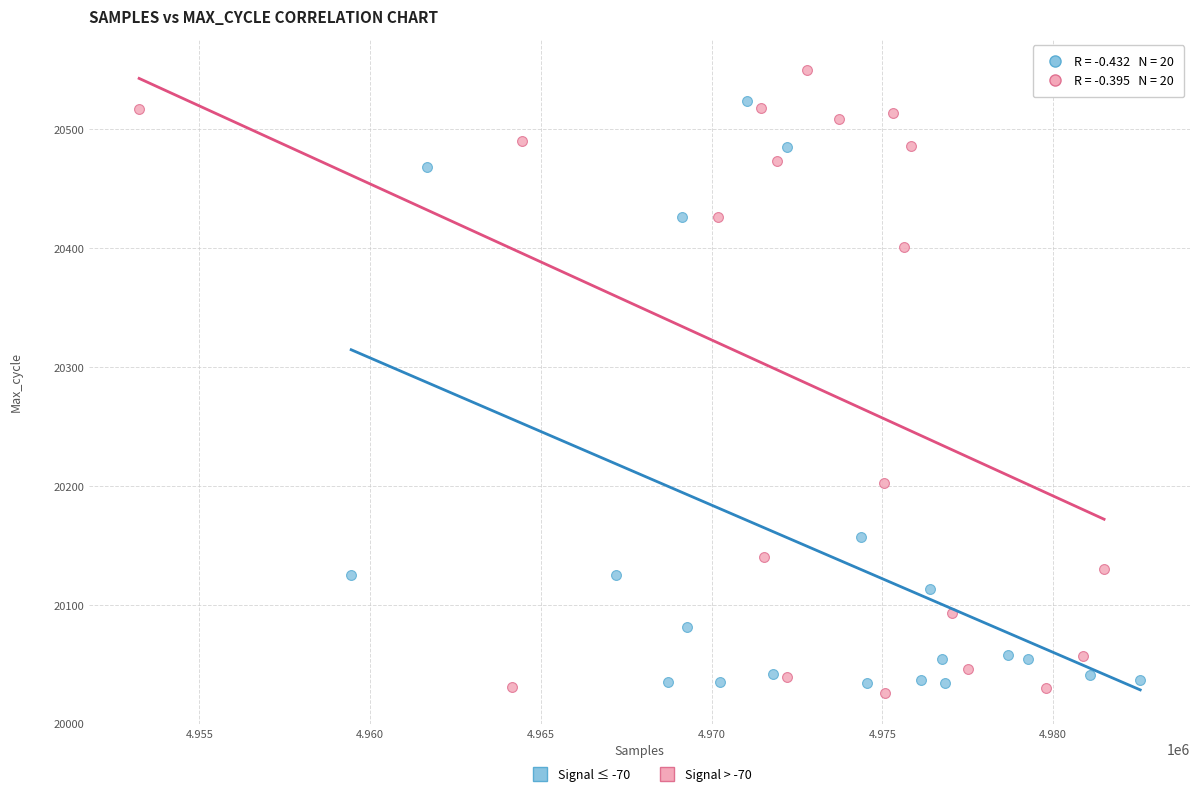

Which series reaches the minimum Y coordinate?

Signal > -70